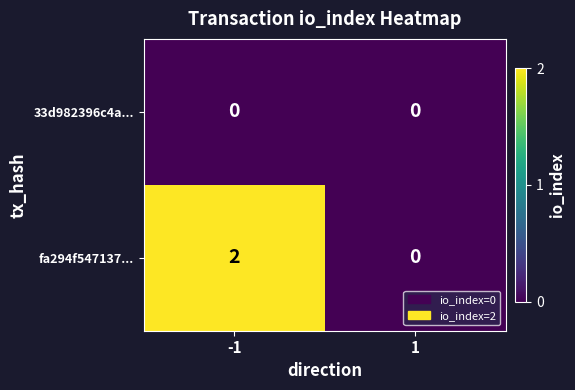

True or false: 33d982396c4a... has a value of 0 at -1.

True